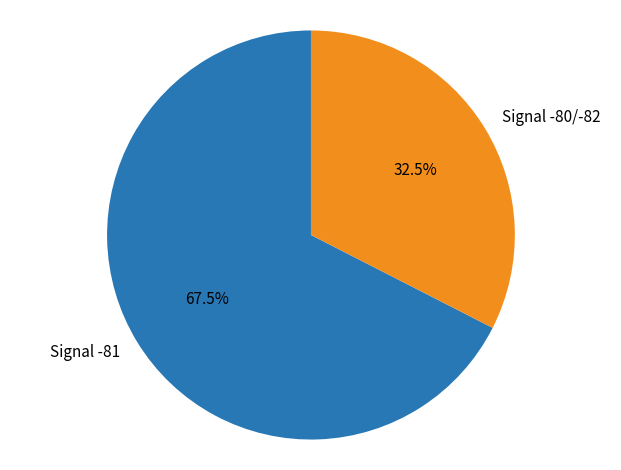

Which has a higher value, Signal -80/-82 or Signal -81?

Signal -81